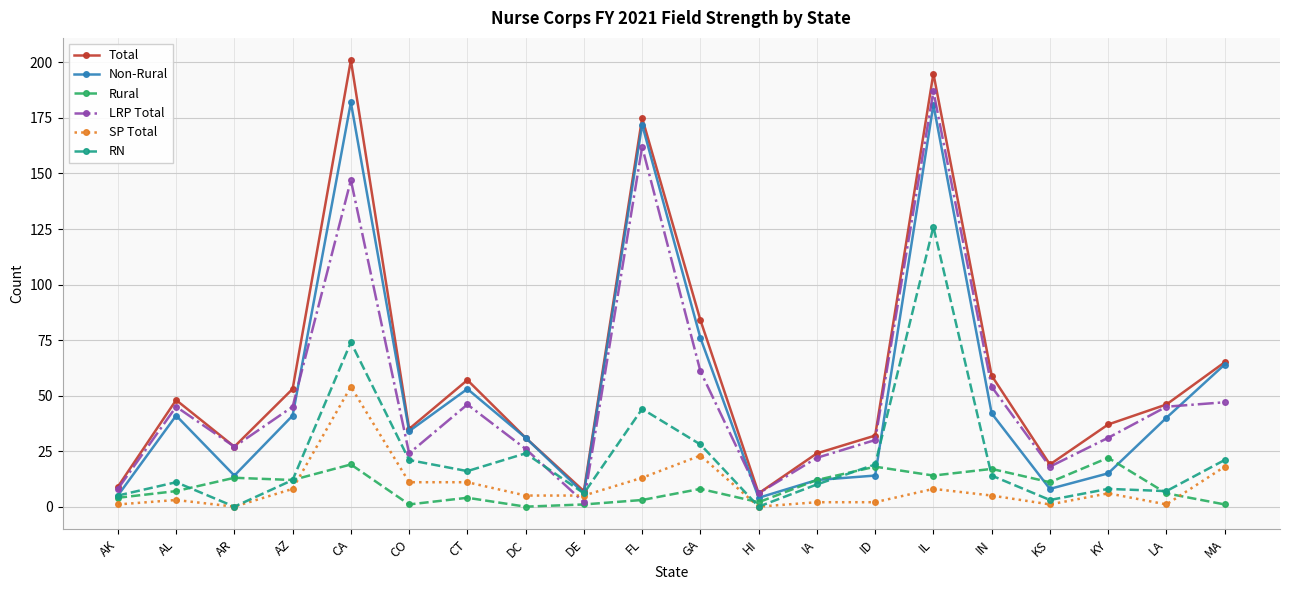

What is the difference between the maximum and second lowest values in the SP Total series?

54